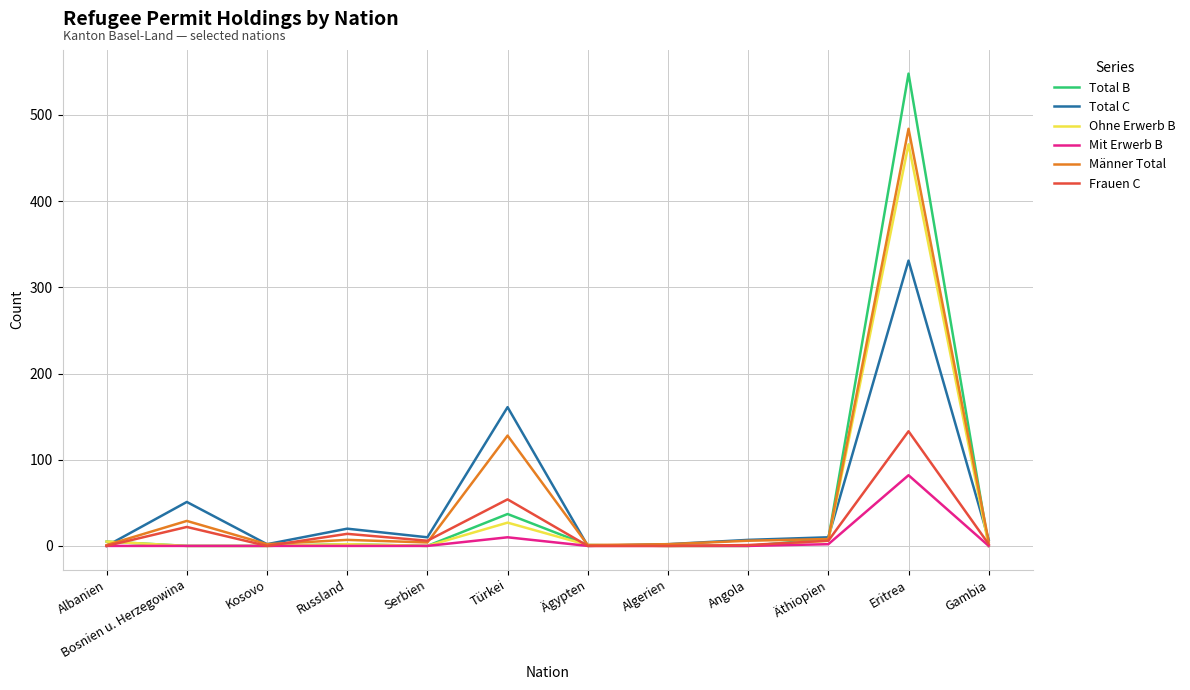

What value does the Total C series have at Bosnien u. Herzegowina?

51